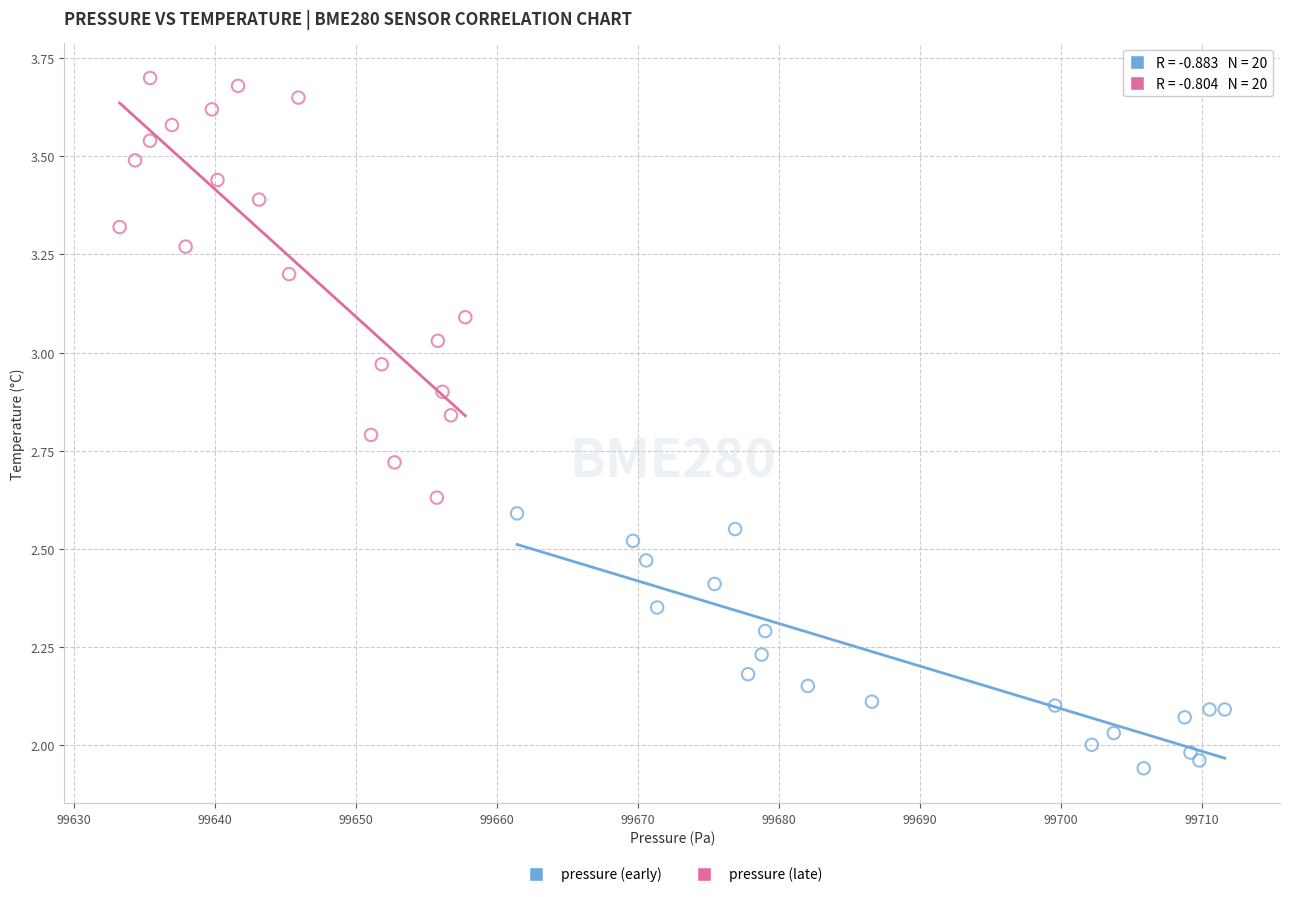

What are all the series names shown in the legend?

pressure (early), pressure (late)